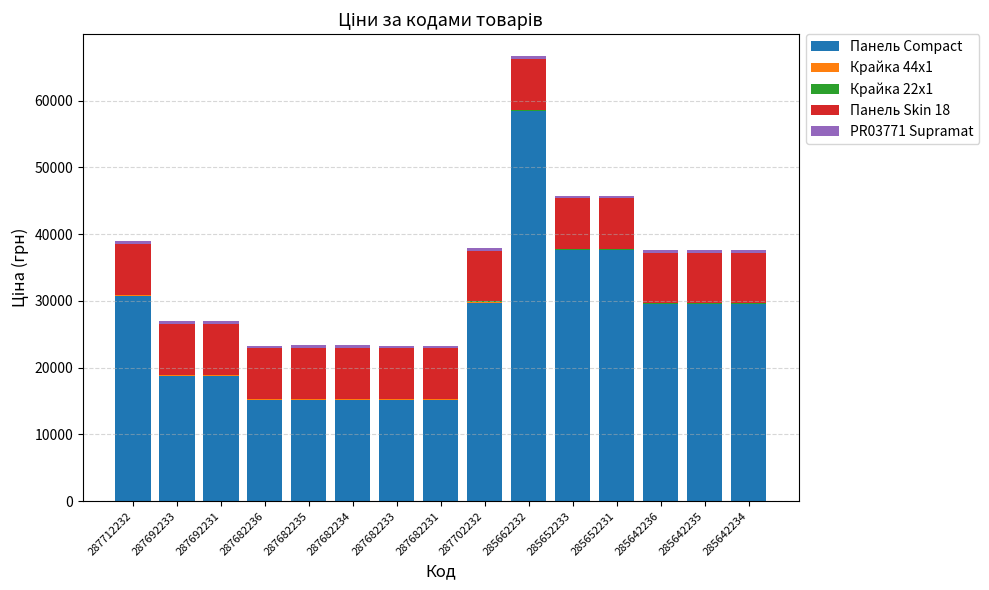

What is the maximum value for Панель Compact?

58426.5